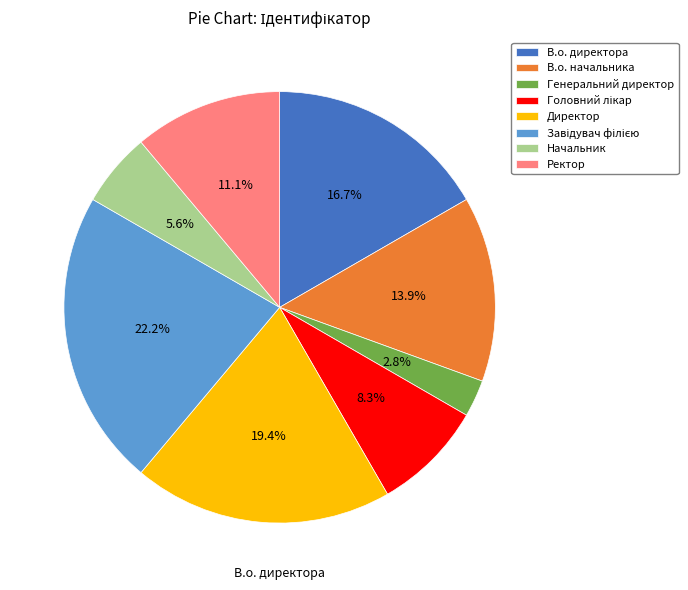

What is the ratio of the value at В.о. начальника to the value at В.о. директора?

0.8